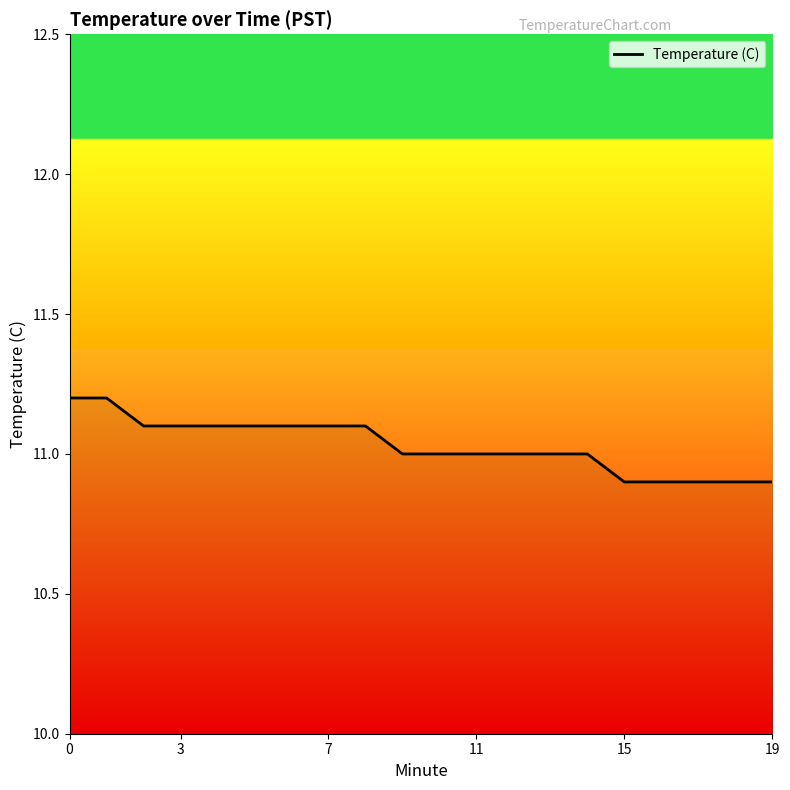

What is the sum of all values?

220.6